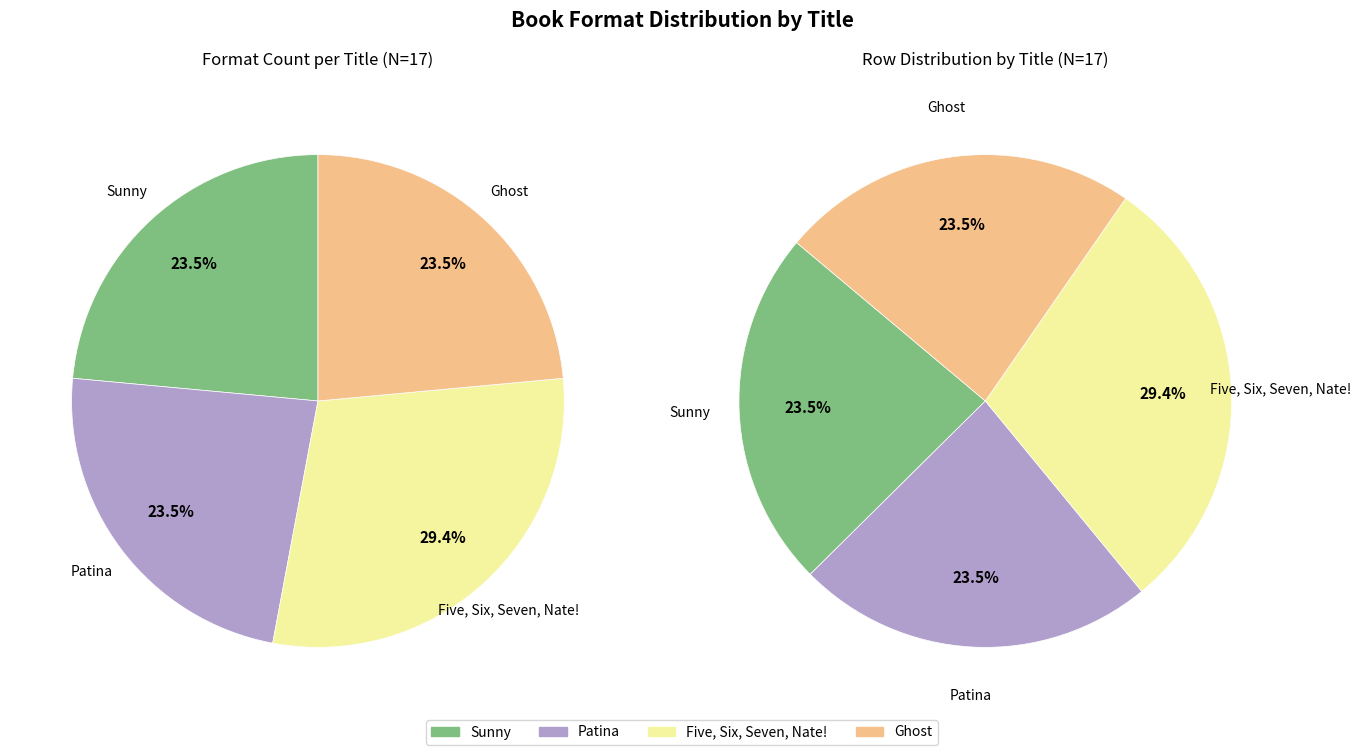

Is there a majority slice in this chart?

No